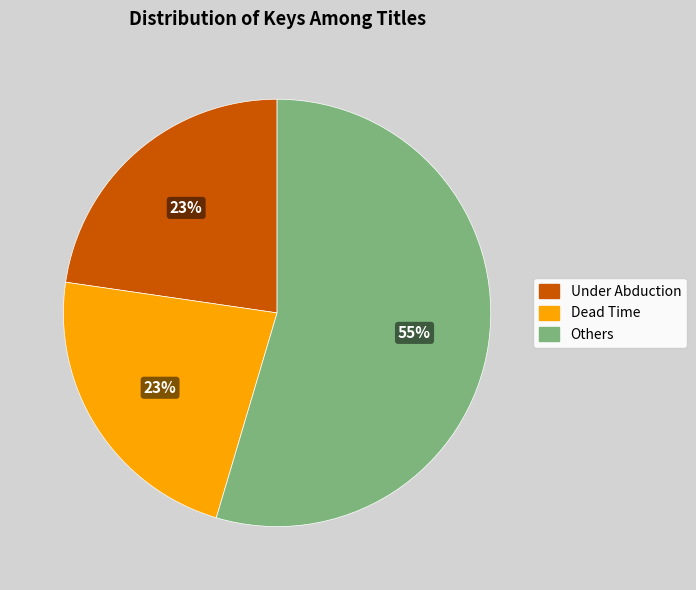

To the nearest percent, what is the difference between the largest and smallest slice percentages?

32%